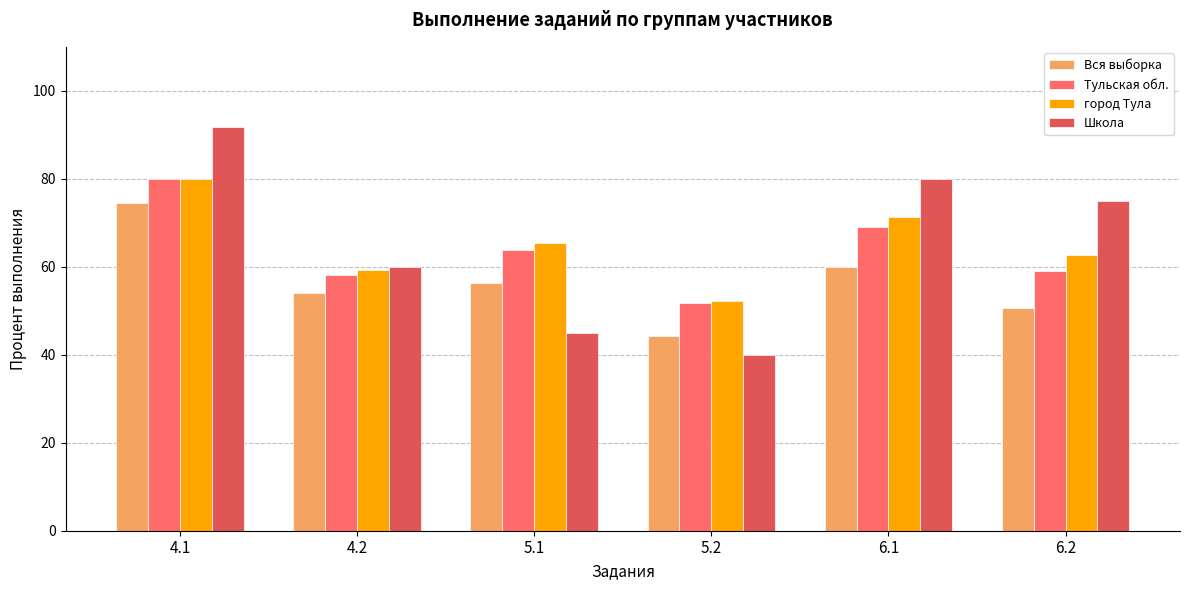

At which category does the chart reach its peak across all series?

4.1